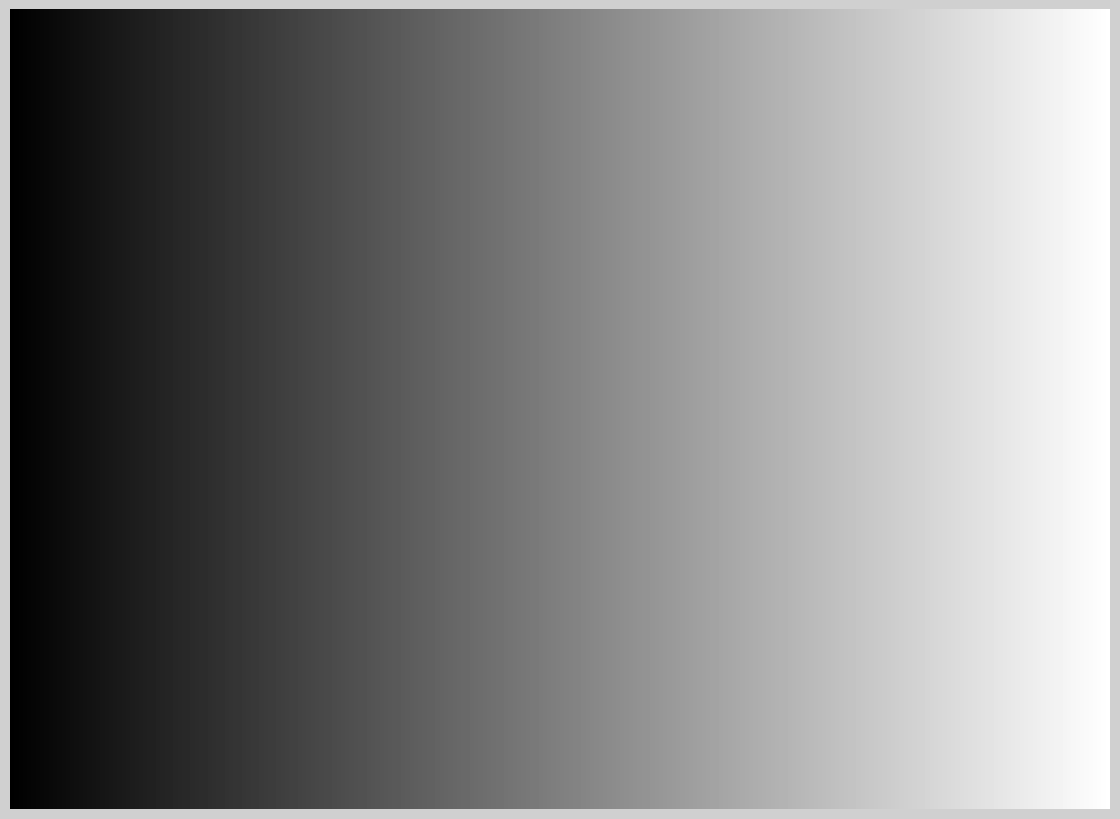

To the nearest percent, what is the difference between the largest and smallest slice percentages?

96%